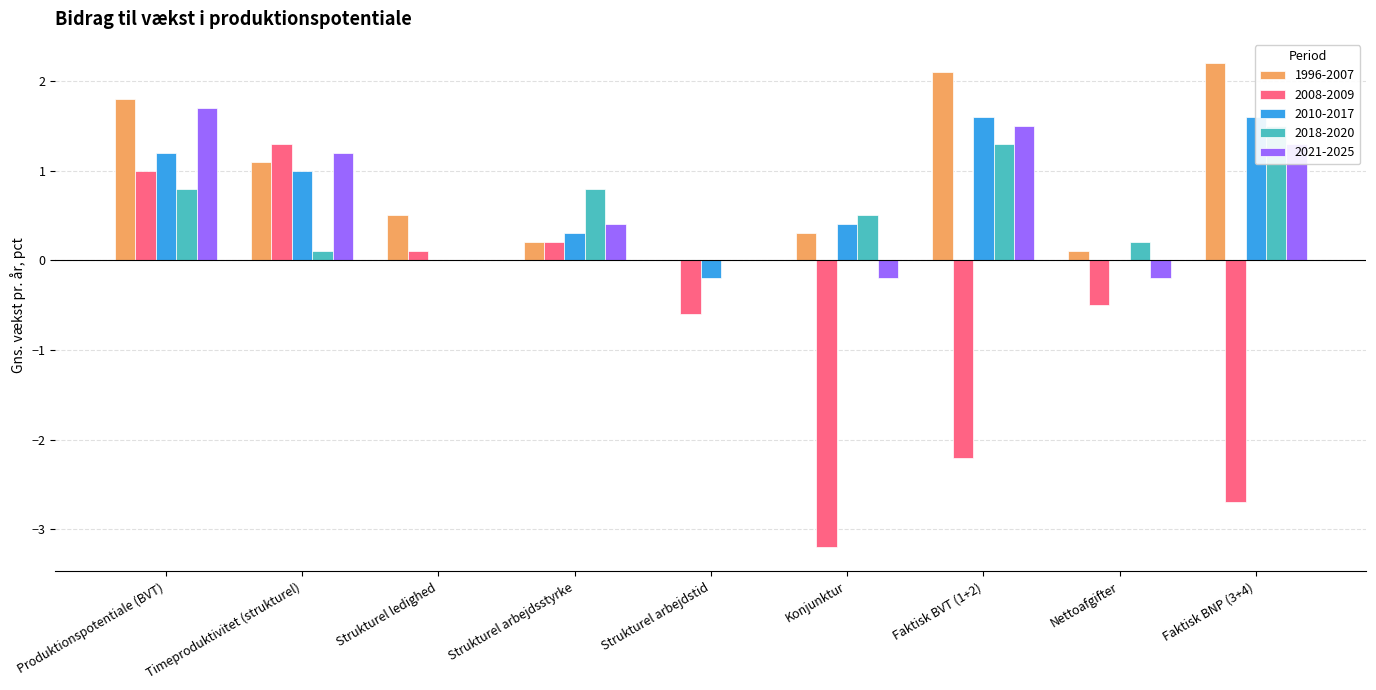

At which category is the sum across all series the highest?

Produktionspotentiale (BVT)